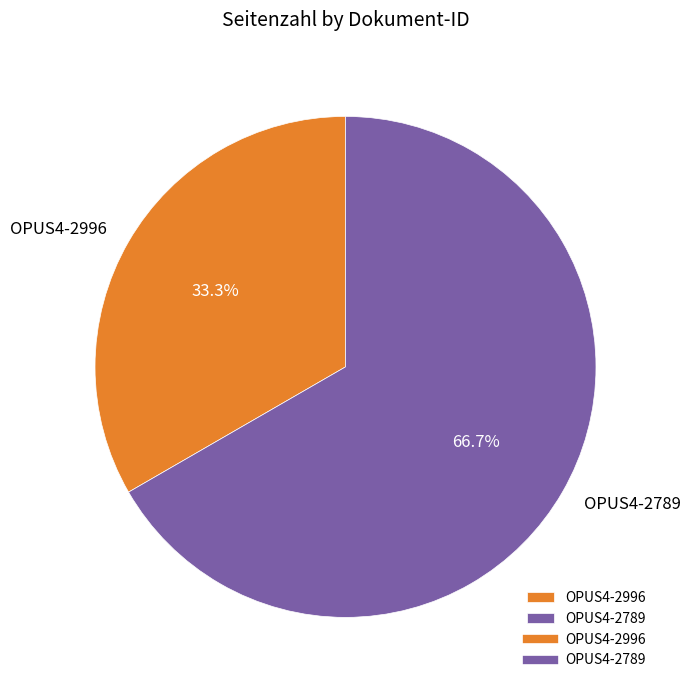

To the nearest percent, what is the difference between the OPUS4-2789 and OPUS4-2996 slice percentages?

33%